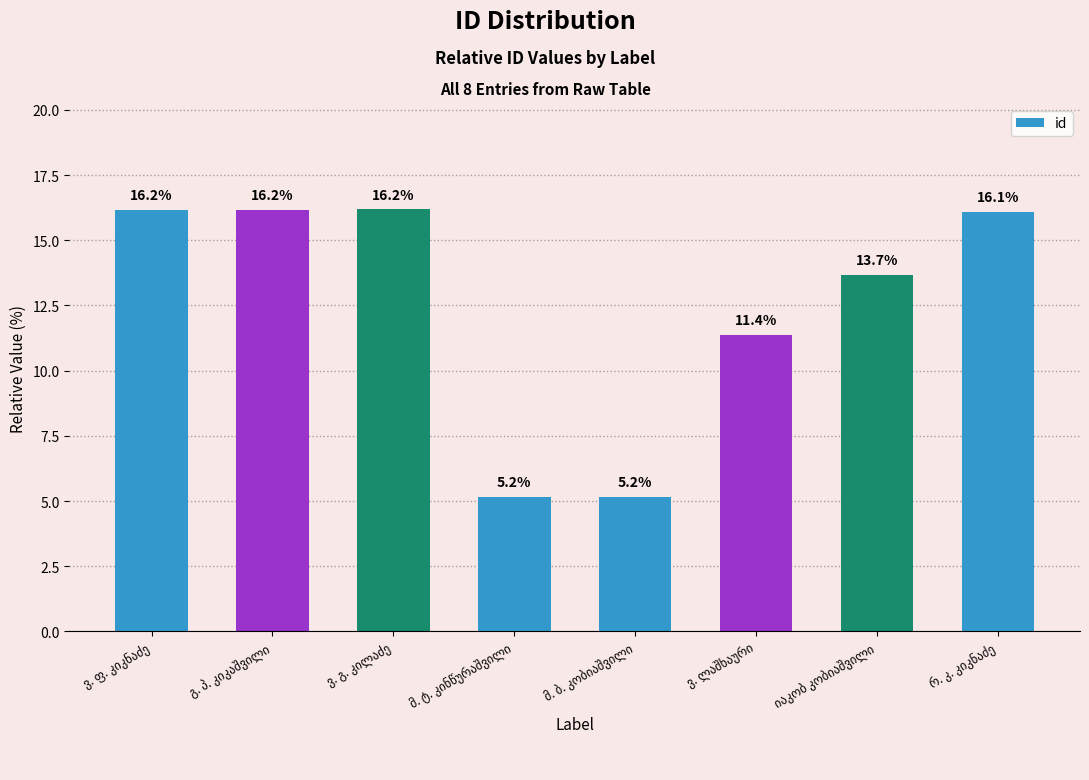

What is the difference between the second highest and minimum values?

11.0